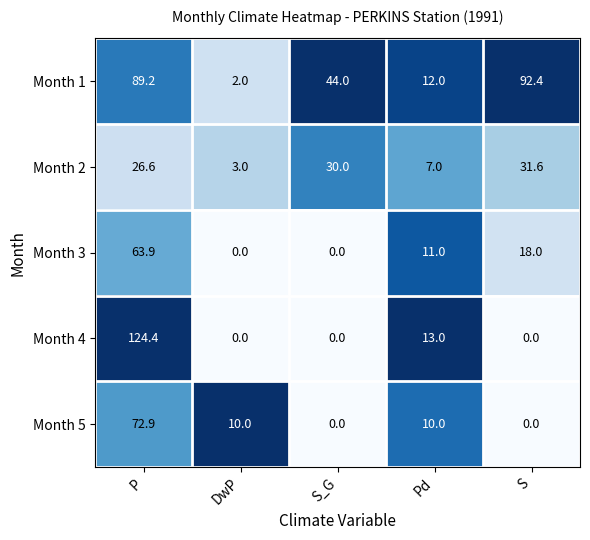

What is the maximum value shown in the chart?

124.4